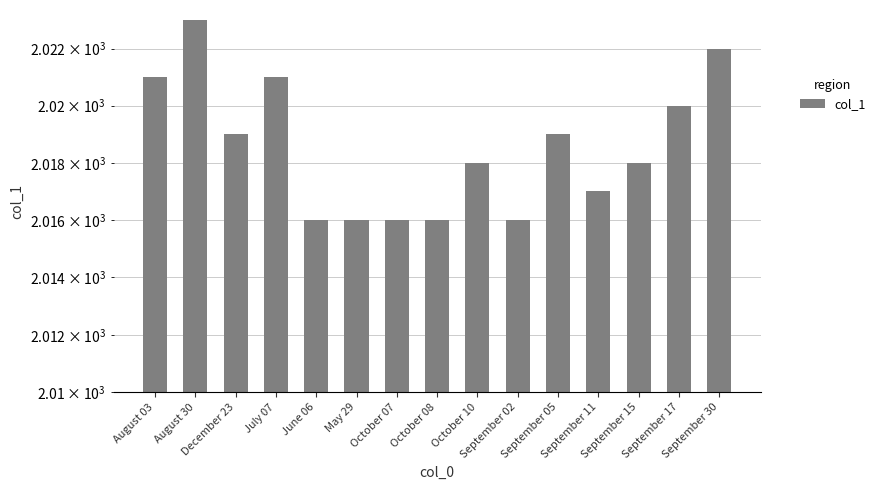

Are the bars horizontal?

No